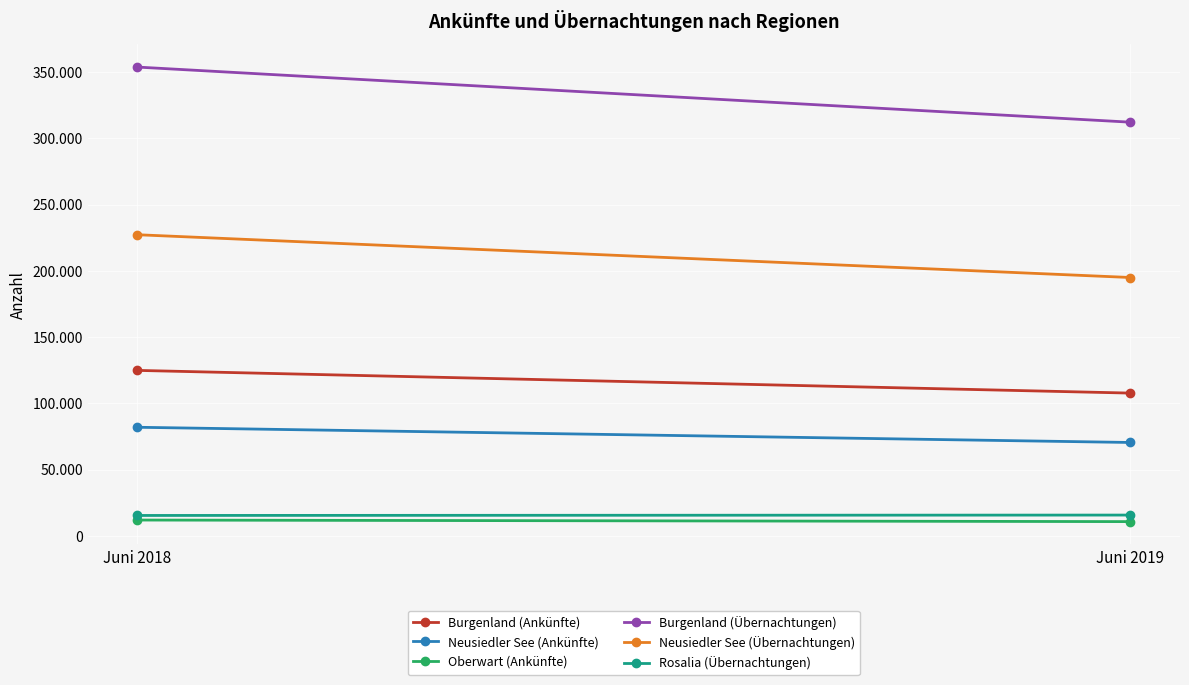

Rank the series at Juni 2019 from lowest to highest value.

Oberwart (Ankünfte), Rosalia (Übernachtungen), Neusiedler See (Ankünfte), Burgenland (Ankünfte), Neusiedler See (Übernachtungen), Burgenland (Übernachtungen)